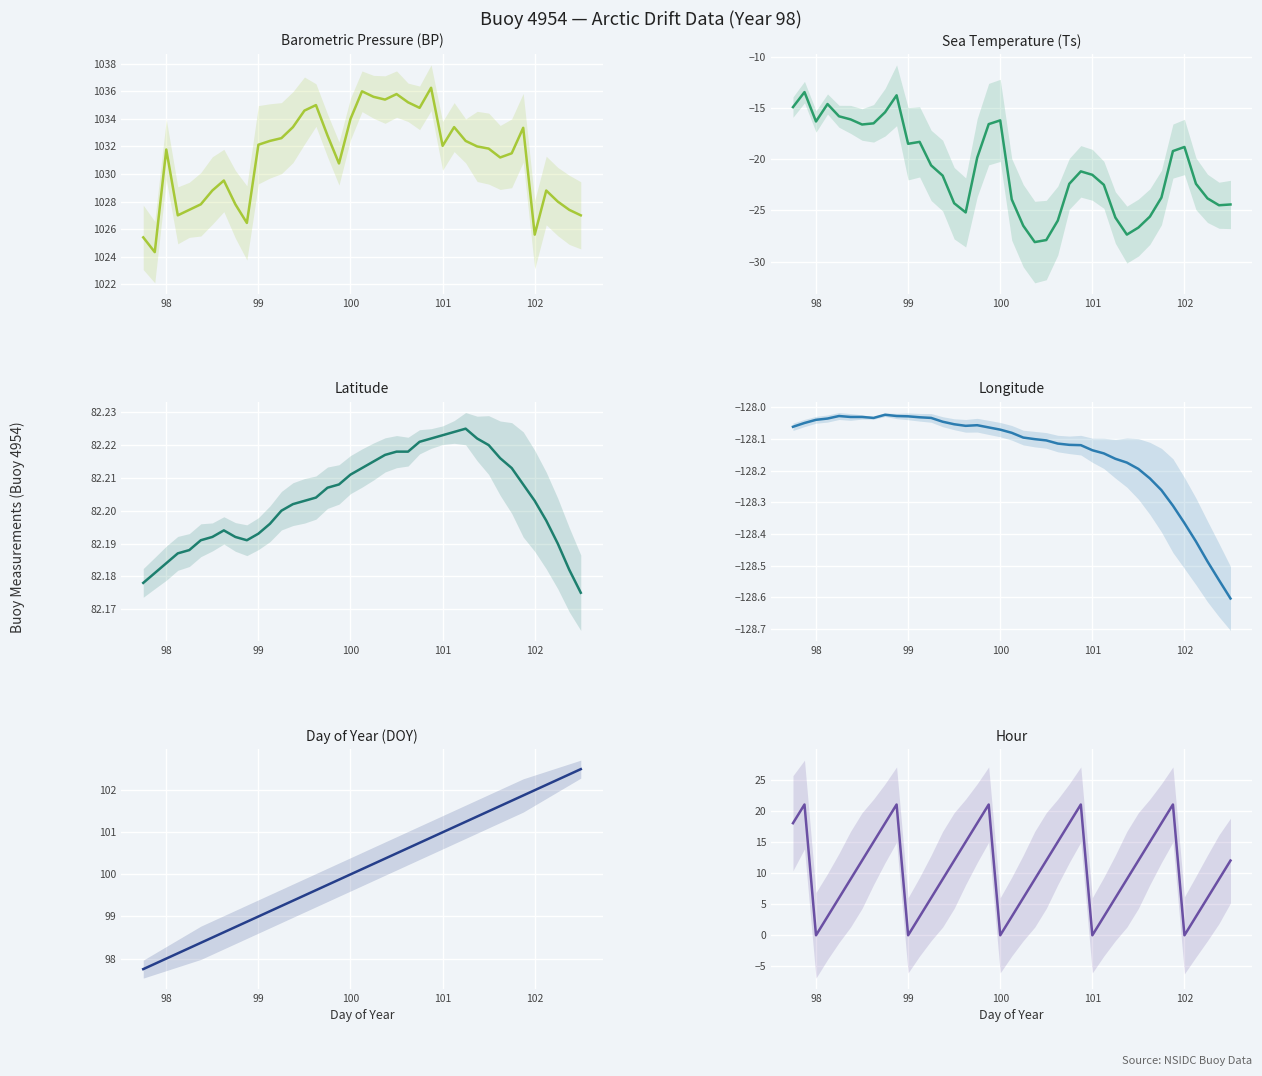

At how many categories does at least one series exceed 1026?

36